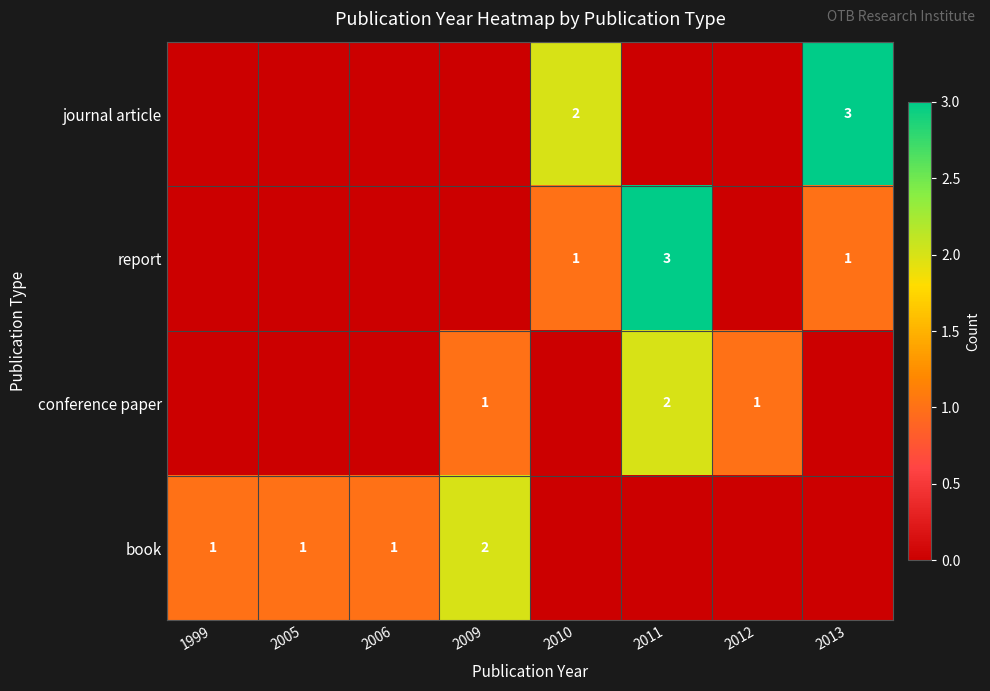

Is it true that book equals 0 at 1999?

False